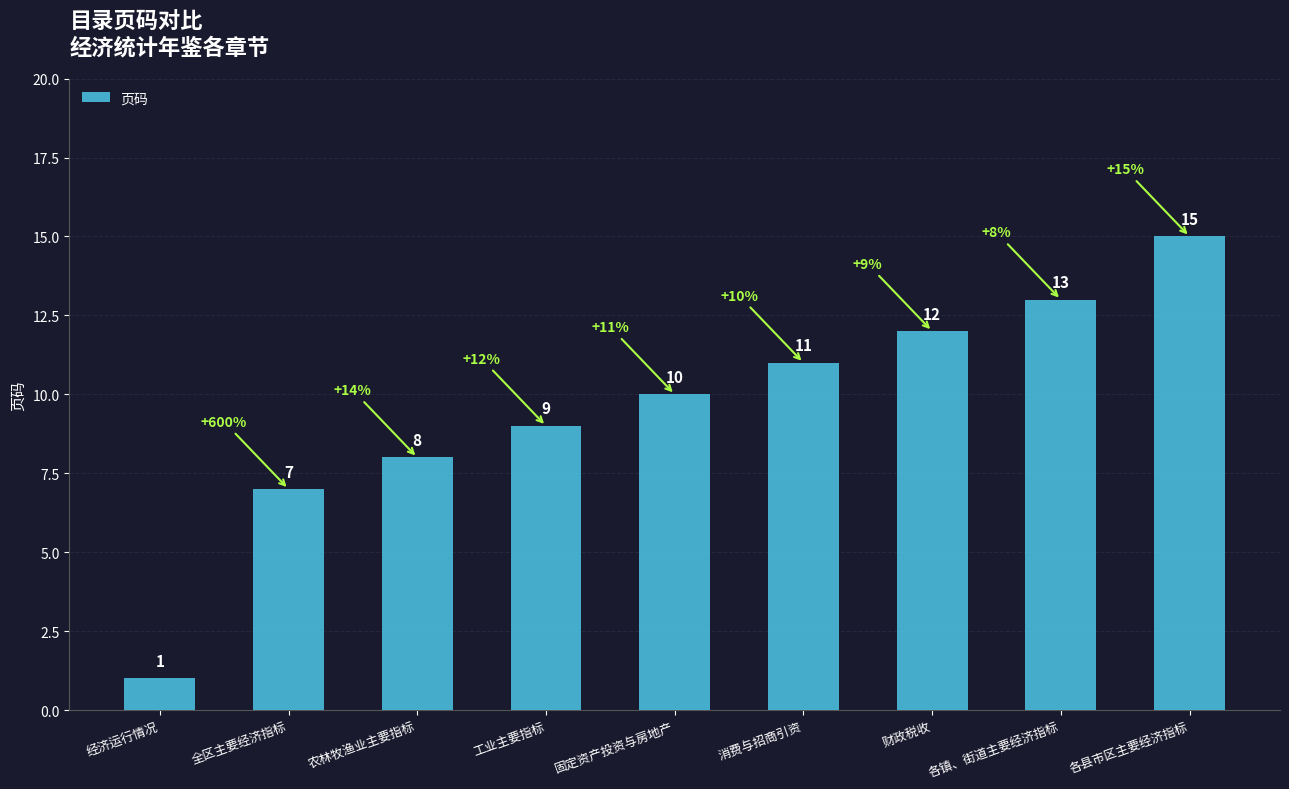

At which category does the chart reach its peak across all series?

各县市区主要经济指标